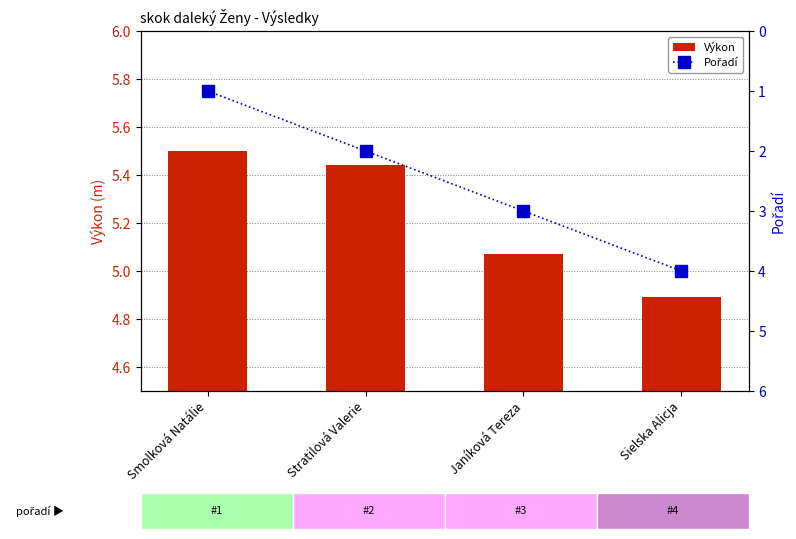

Which series has the largest range (max minus min)?

Pořadí